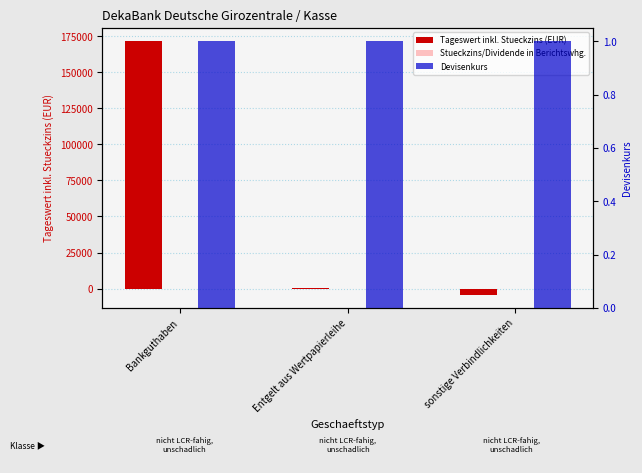

Which series has the widest spread of values?

Tageswert inkl. Stueckzins (EUR)